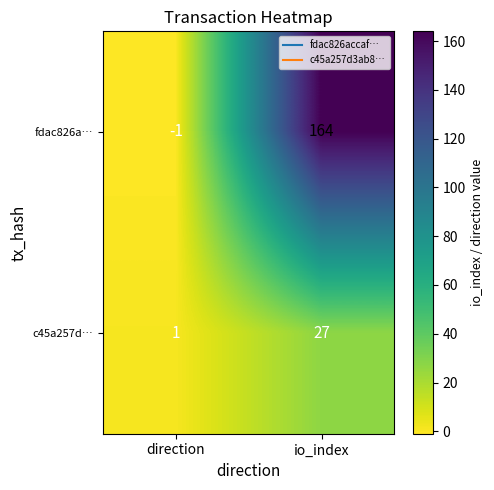

At how many categories does at least one series exceed 145?

1